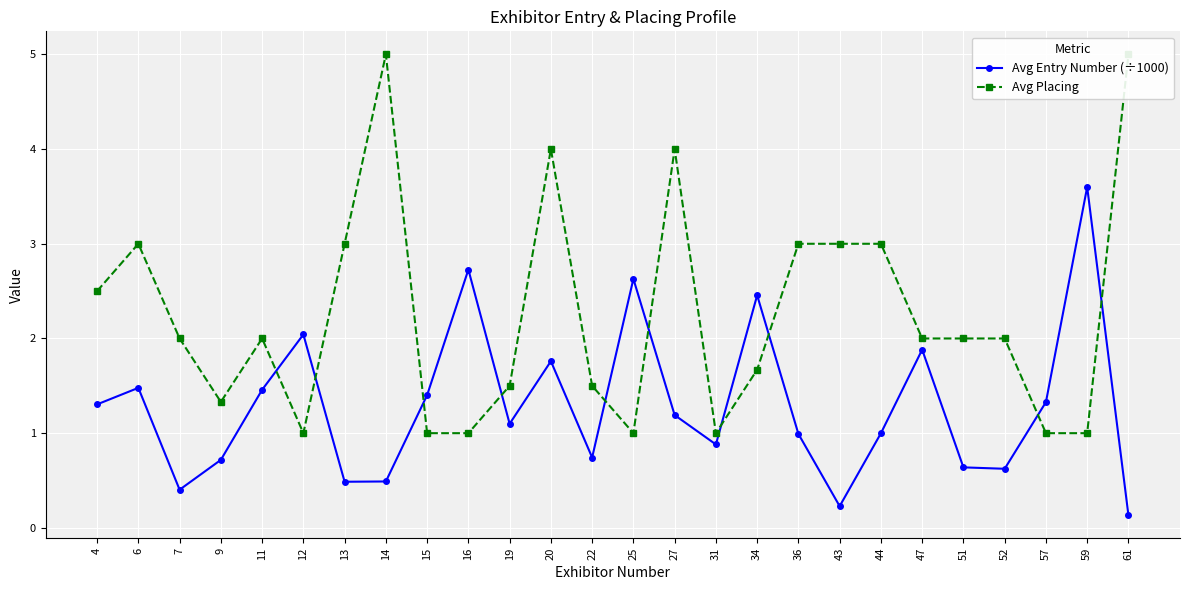

True or false: Avg Entry Number (÷1000) has a value of 0.7 at 22.

True